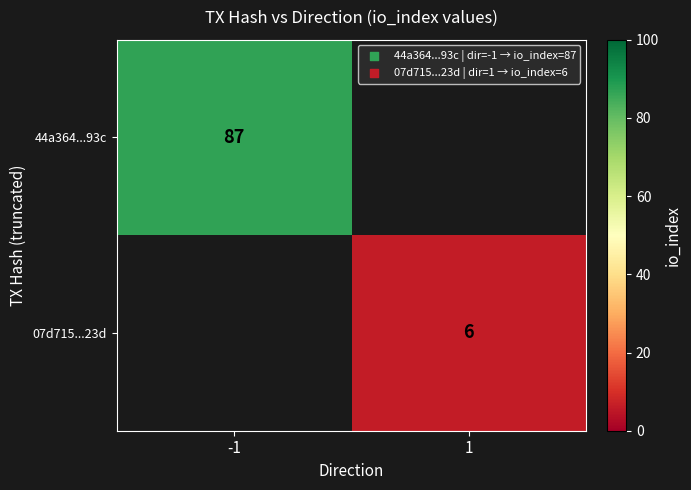

Is it true that 07d715...23d equals 1 at 1?

False